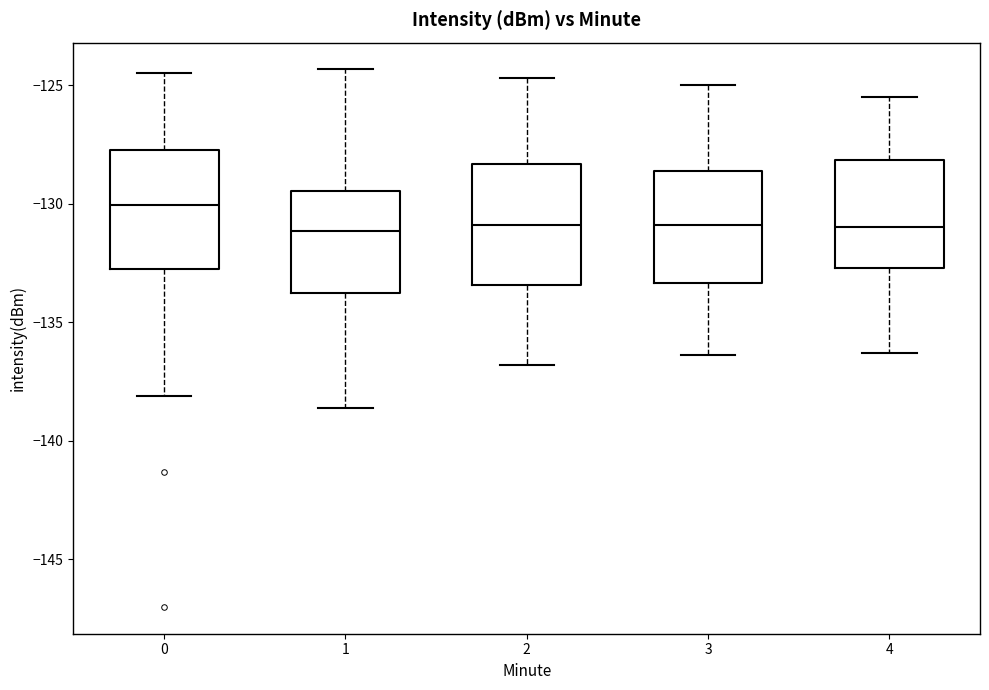

Reading left to right, transcribe this box plot: for each box, give where its median line is, the range the box spans, and where its two whiskers end, as read against the y-axis. The values are not printed on the chart, so give them approximately, as read against the axis.

0: median -130.0, box -132.5 to -127.5, whiskers -138.0 to -124.5
1: median -131.0, box -134.0 to -129.5, whiskers -138.5 to -124.5
2: median -131.0, box -133.5 to -128.5, whiskers -137.0 to -124.5
3: median -131.0, box -133.5 to -128.5, whiskers -136.5 to -125.0
4: median -131.0, box -132.5 to -128.0, whiskers -136.5 to -125.5